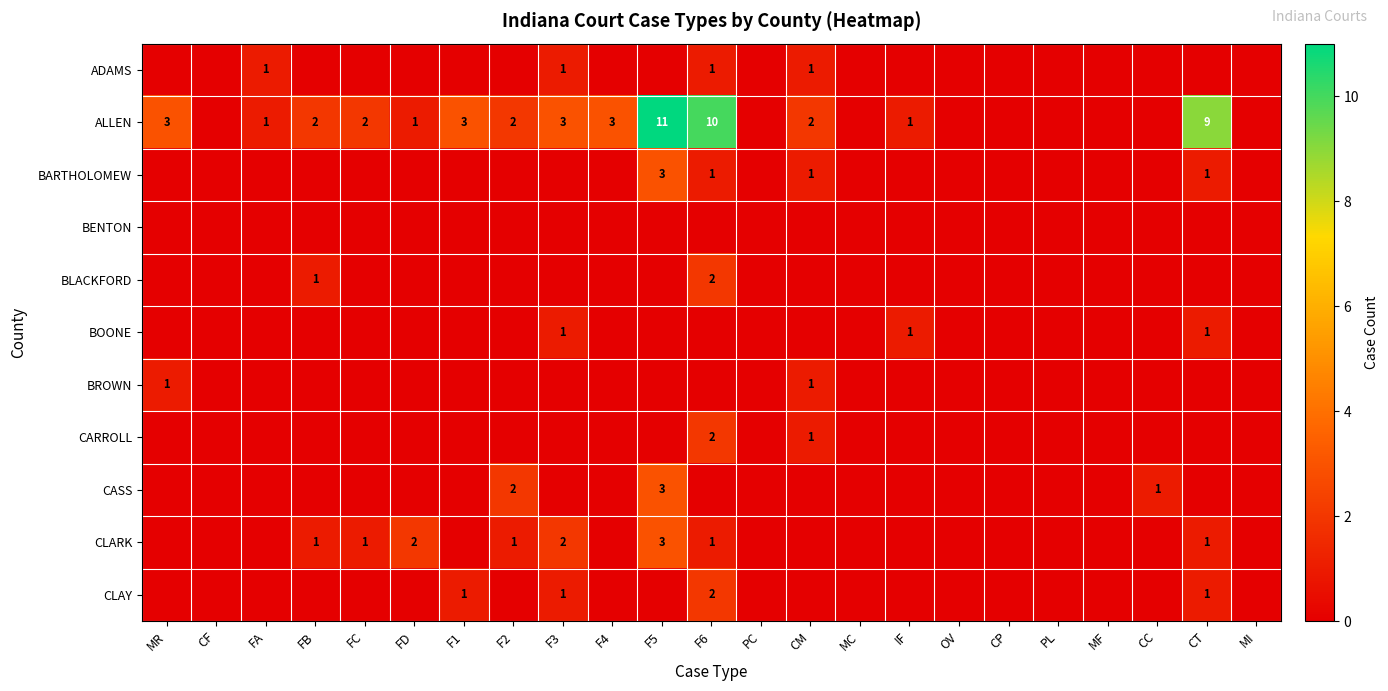

True or false: ALLEN has a value of 3 at MR.

True